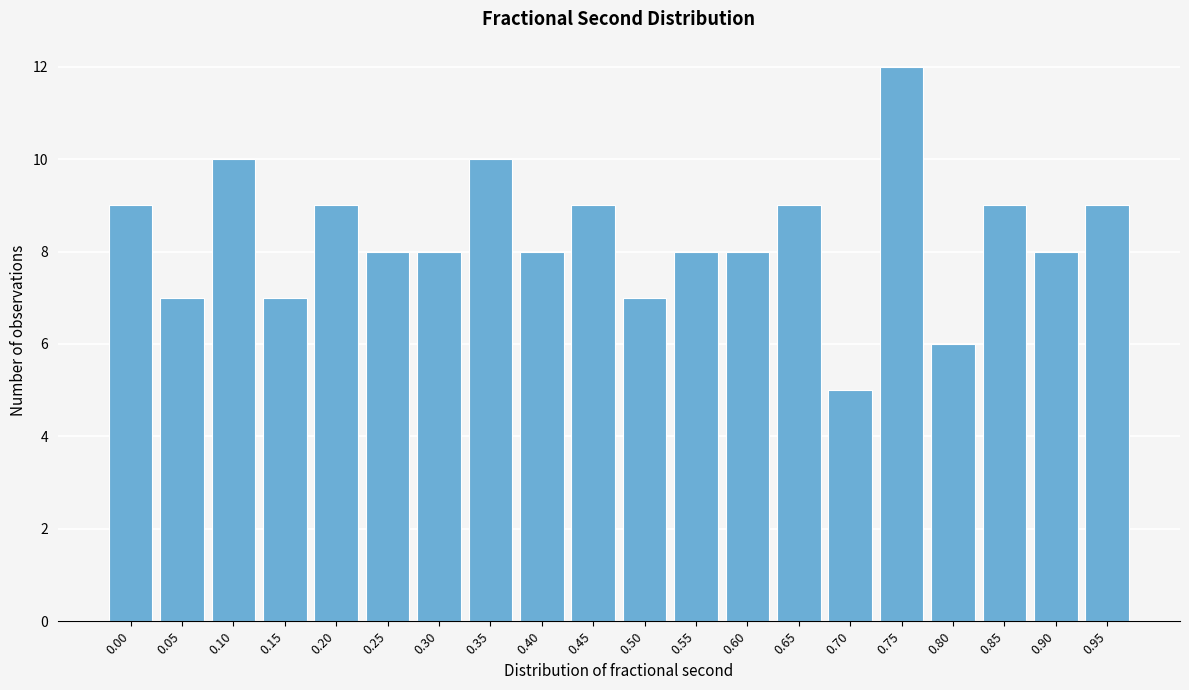

Reading right to left, transcribe all the data shown in this chart.

9	8	9	6	12	5	9	8	8	7	9	8	10	8	8	9	7	10	7	9